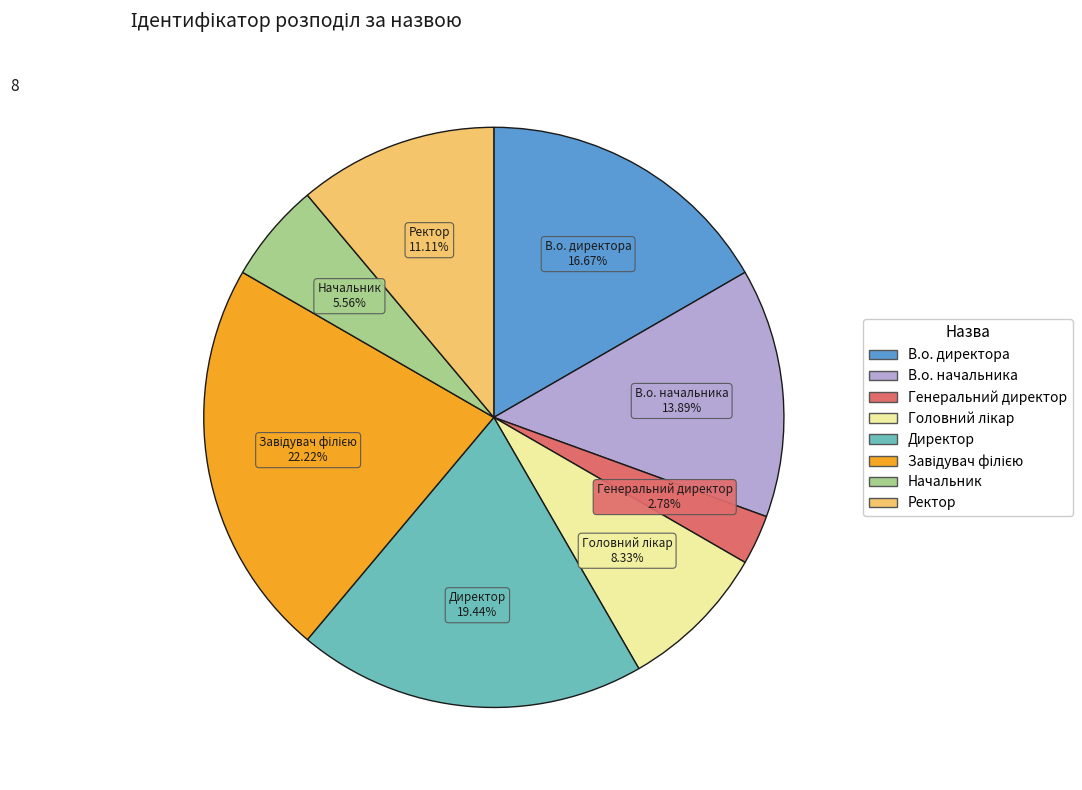

Does В.о. начальника represent more than half of the total?

No